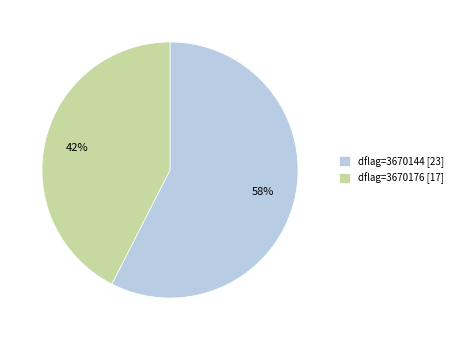

How many segments does this pie chart have?

2